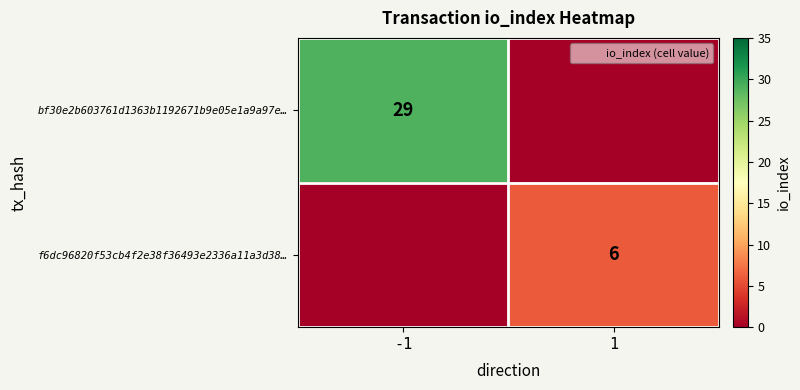

What is the maximum value for f6dc96820f53cb4f2e38f36493e2336a11a3d38…?

6